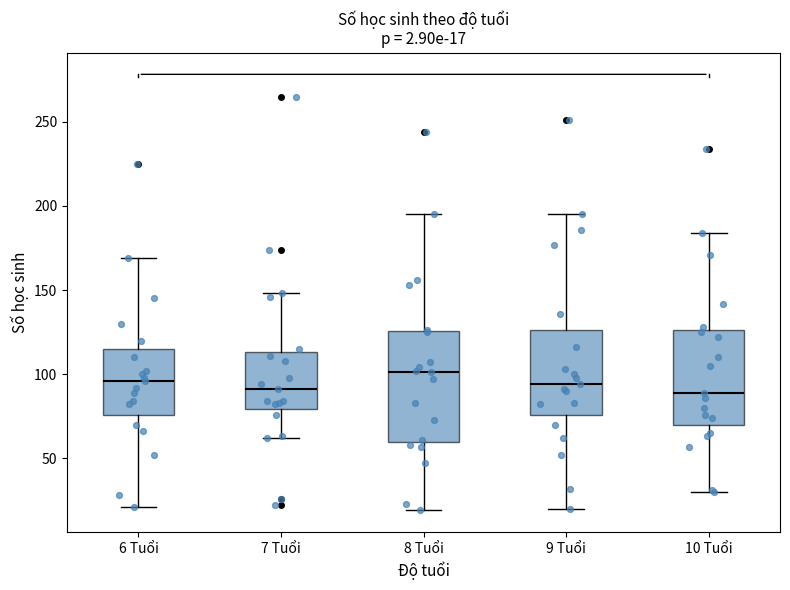

Which box is the tallest, from its lower edge to its upper edge?

8 Tuổi